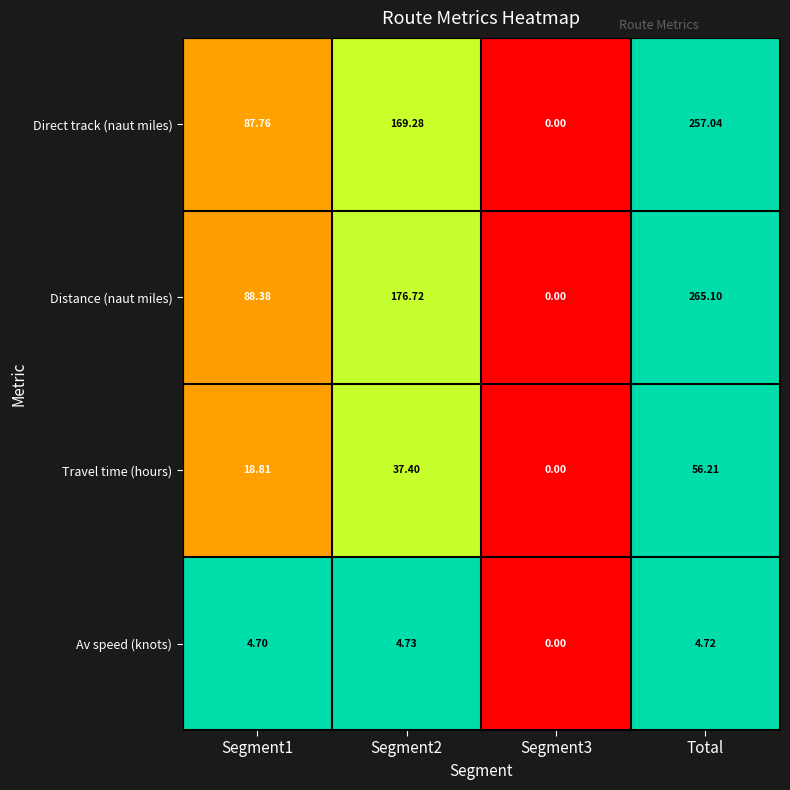

Which series has the largest total across all categories?

Distance (naut miles)